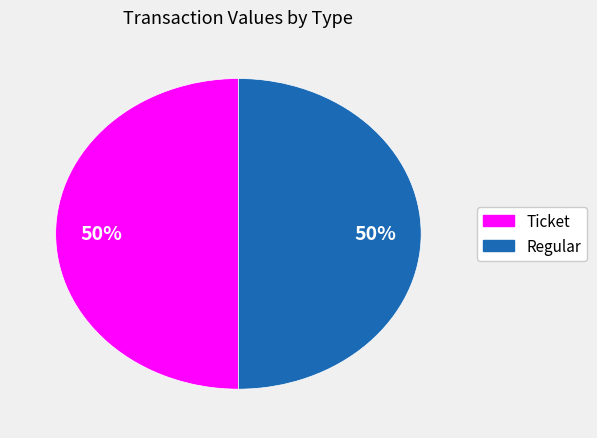

Combined, do Regular and Ticket account for over 50%?

Yes